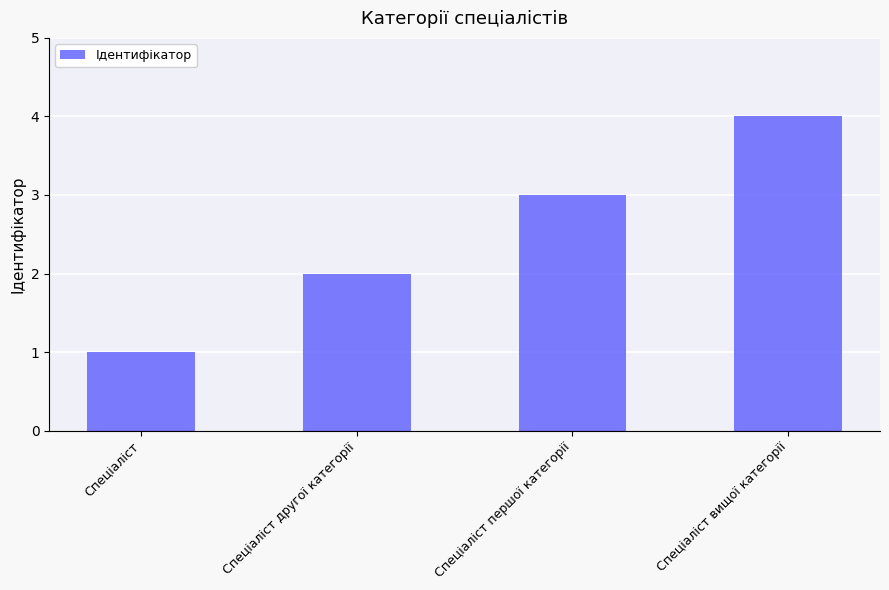

Between Спеціаліст and Спеціаліст вищої категорії, which is larger?

Спеціаліст вищої категорії